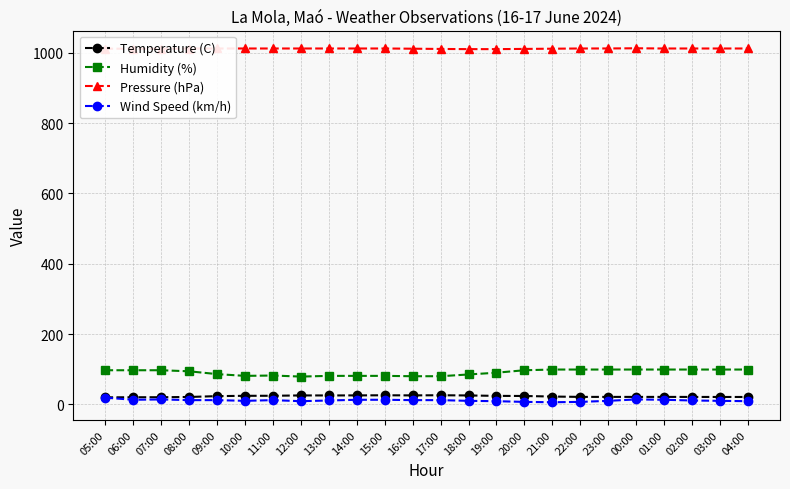

At 16:00, list the series in order from smallest to largest.

Wind Speed (km/h), Temperature (C), Humidity (%), Pressure (hPa)